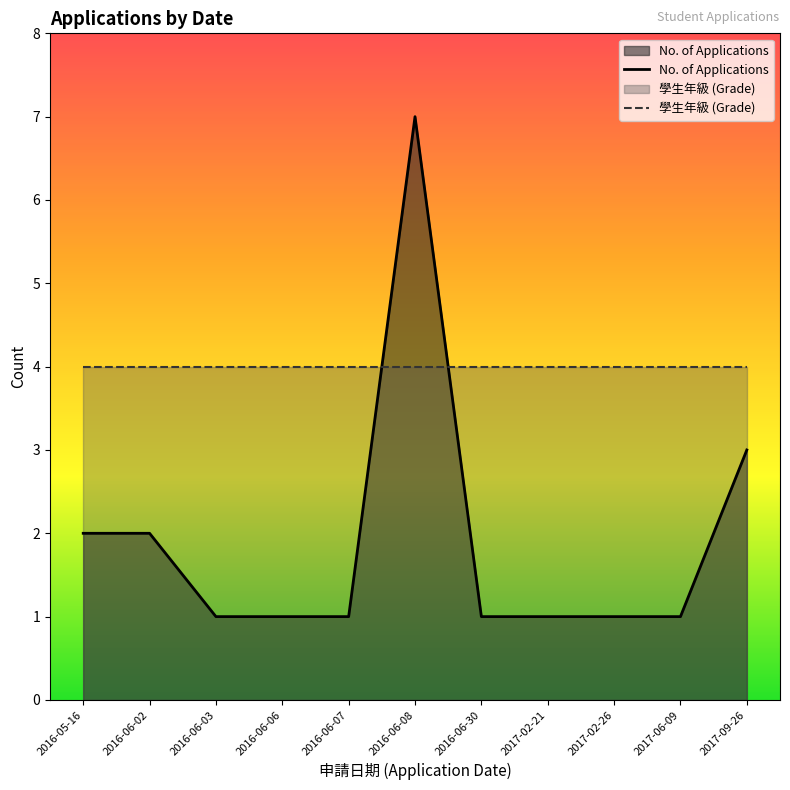

What position from the right is 2017-09-26?

1